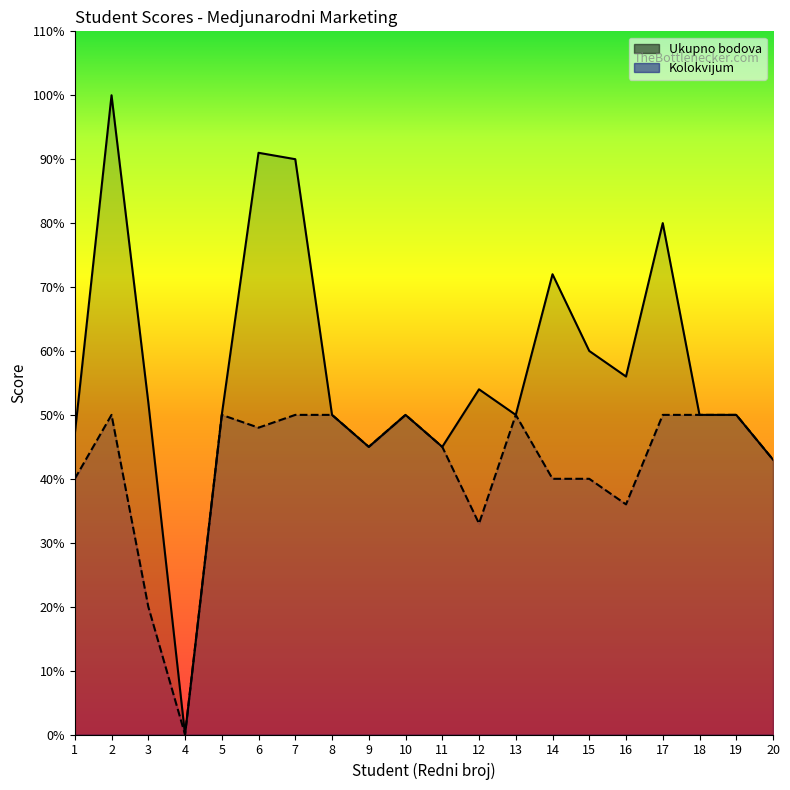

List the labels in order of Kolokvijum value, smallest first.

4, 3, 12, 16, 1, 14, 15, 20, 9, 11, 6, 2, 5, 7, 8, 10, 13, 17, 18, 19